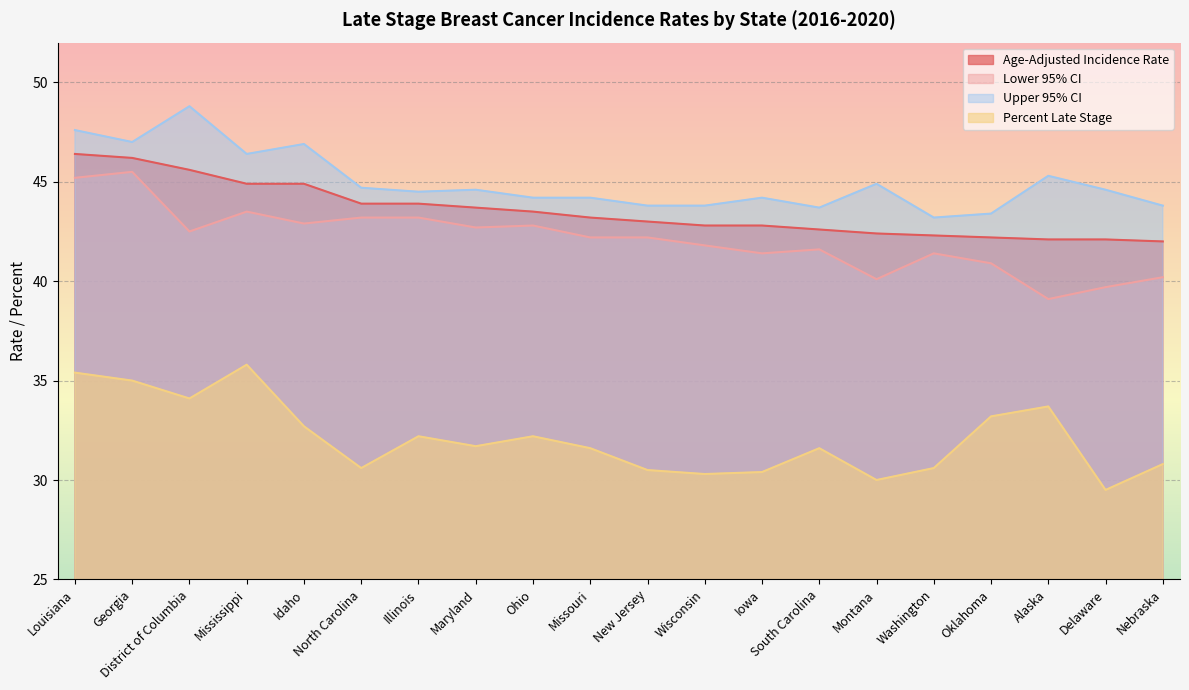

Which series changed the most between North Carolina and South Carolina?

Lower 95% CI